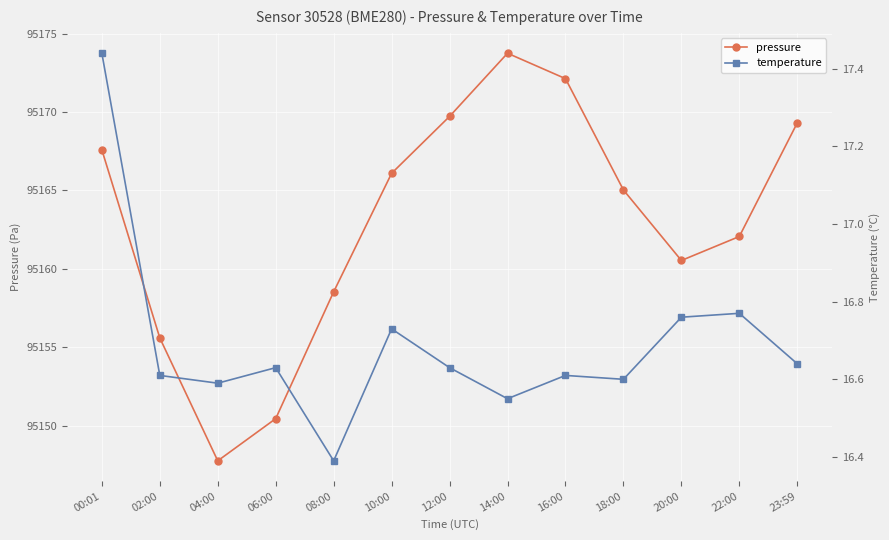

How many interior local valleys does the temperature series have?

4